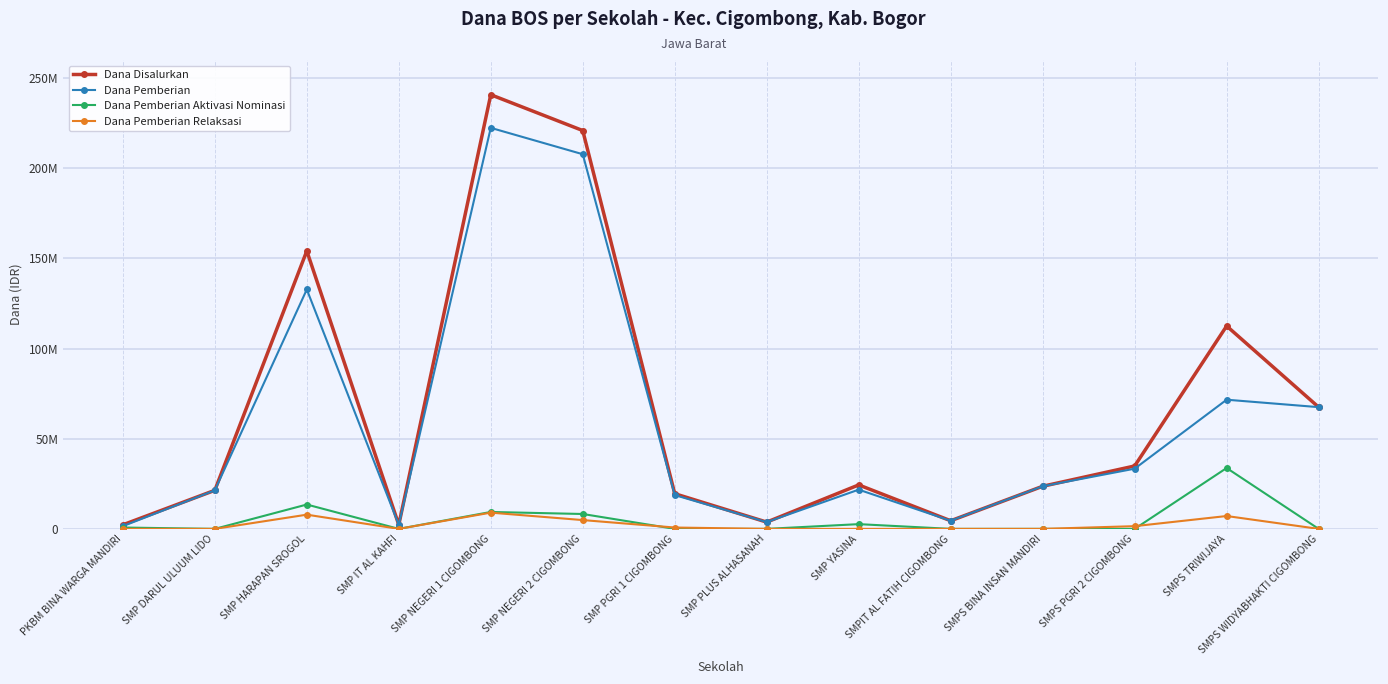

The Dana Pemberian series shows 207750000 at SMP NEGERI 2 CIGOMBONG. True or false?

True